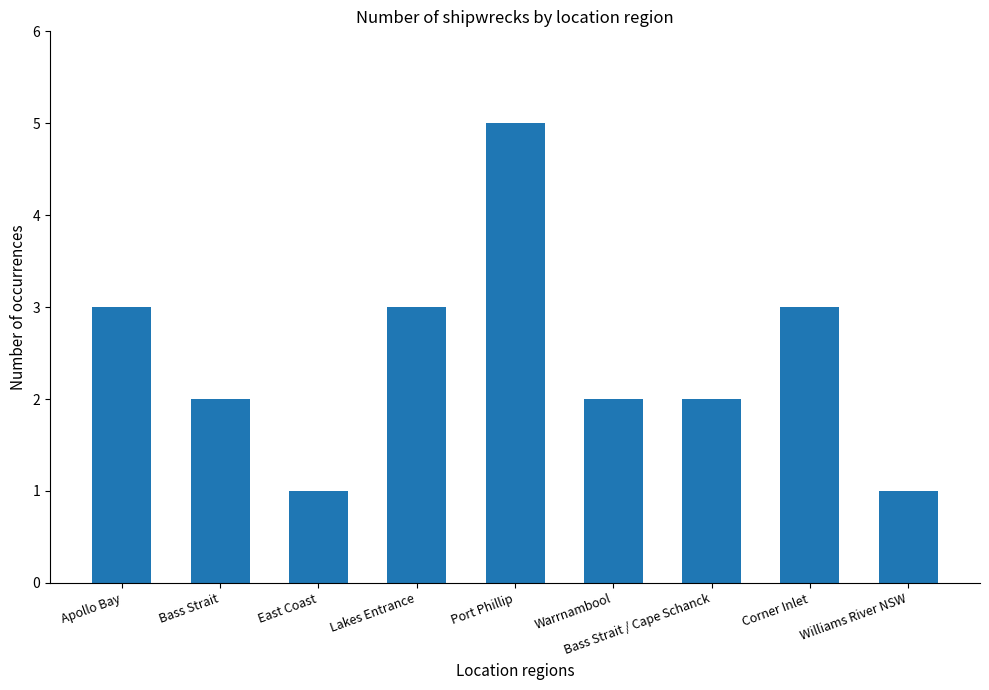

What is the sum of the values at Williams River NSW and Port Phillip?

6